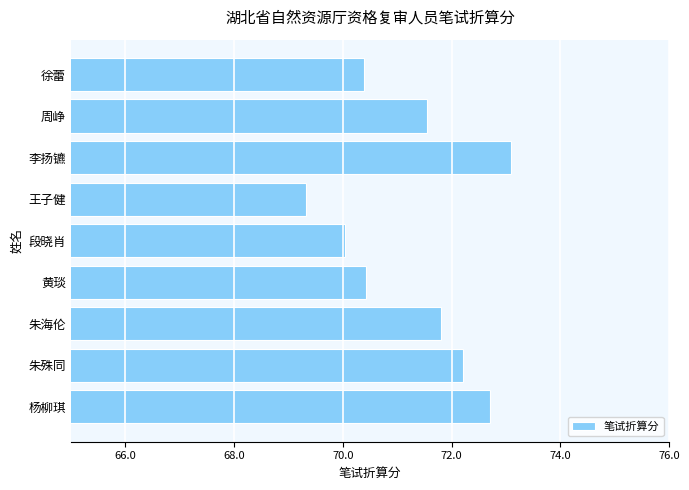

The chart shows a value of 100.1 at 李扬镳. True or false?

False